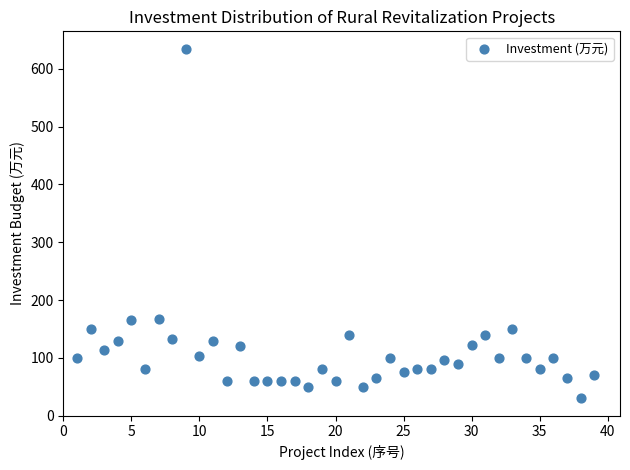

What is the range of X values (max minus min)?

38.0